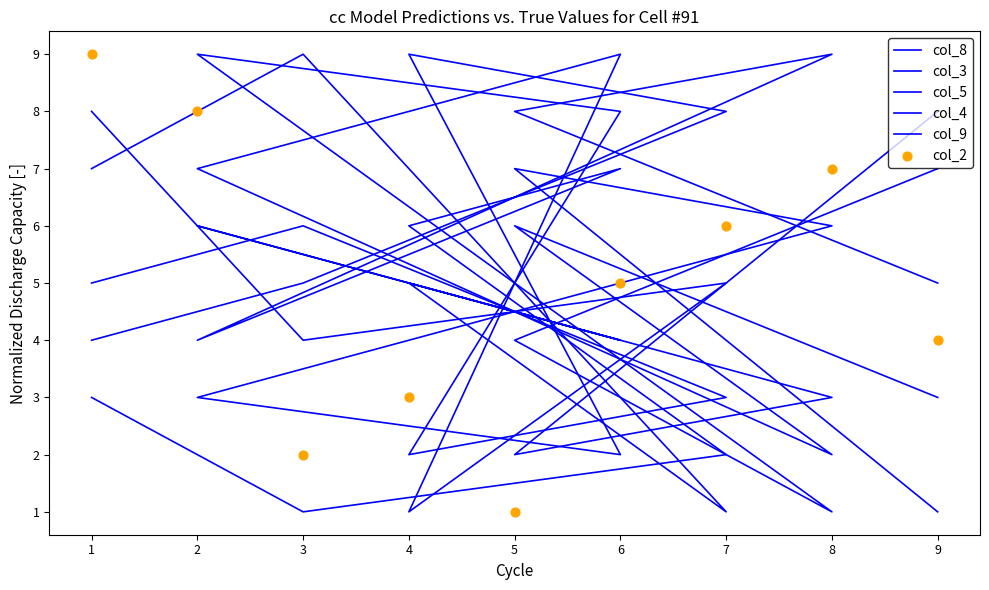

Is the value of col_4 at 6 greater than the value of col_3 at 3?

Yes